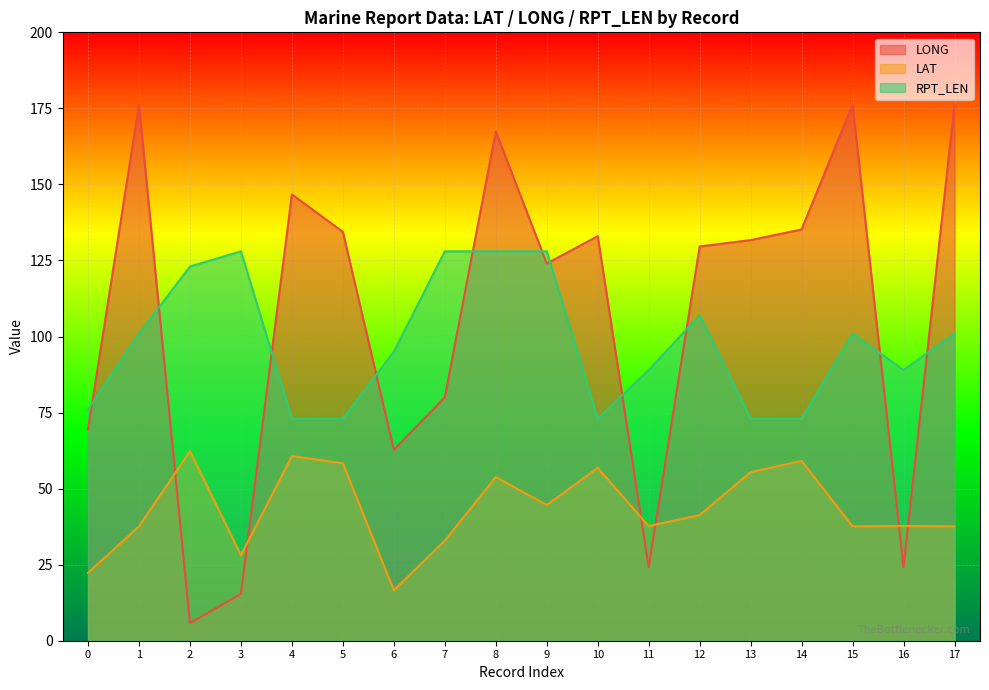

In RPT_LEN, how many points are higher than both neighbors (excluding endpoints)?

3